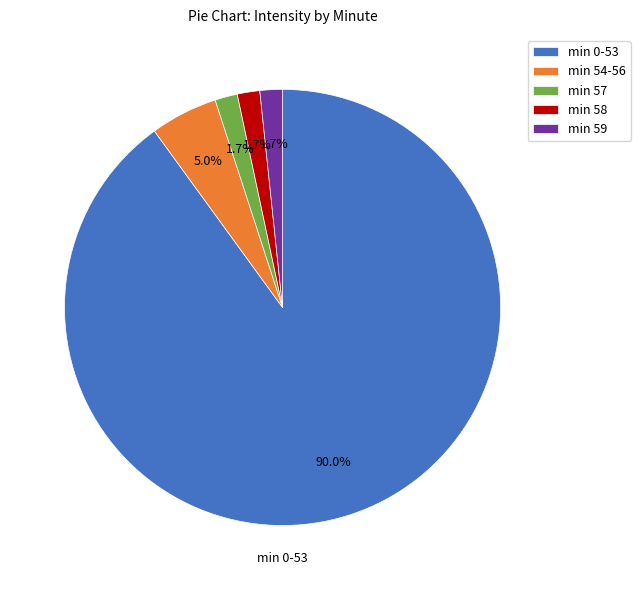

Does min 0-53 represent more than half of the total?

Yes